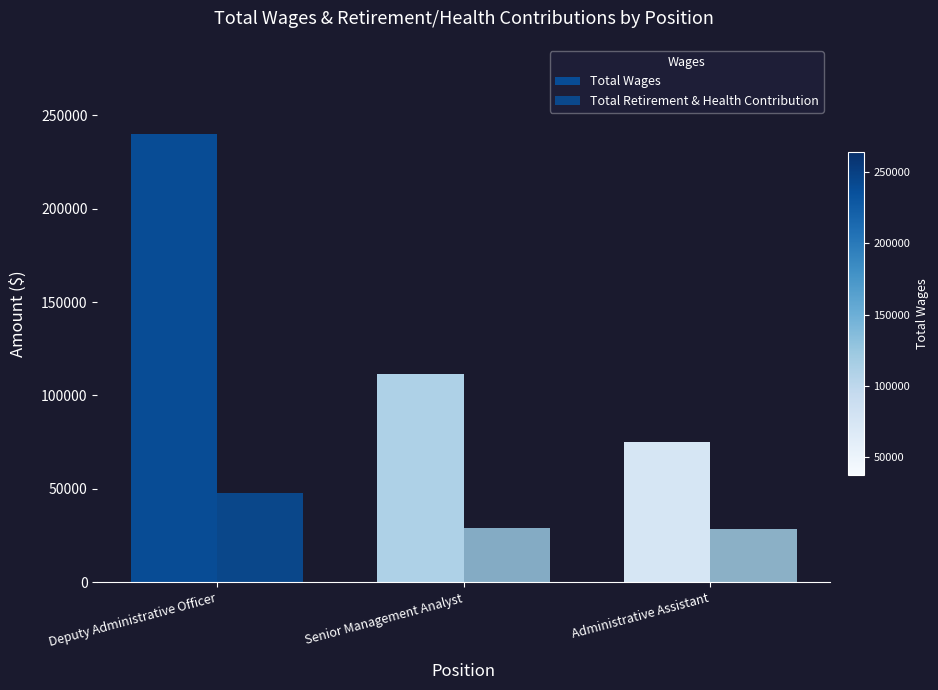

Which has a higher value, Senior Management Analyst or Administrative Assistant?

Senior Management Analyst